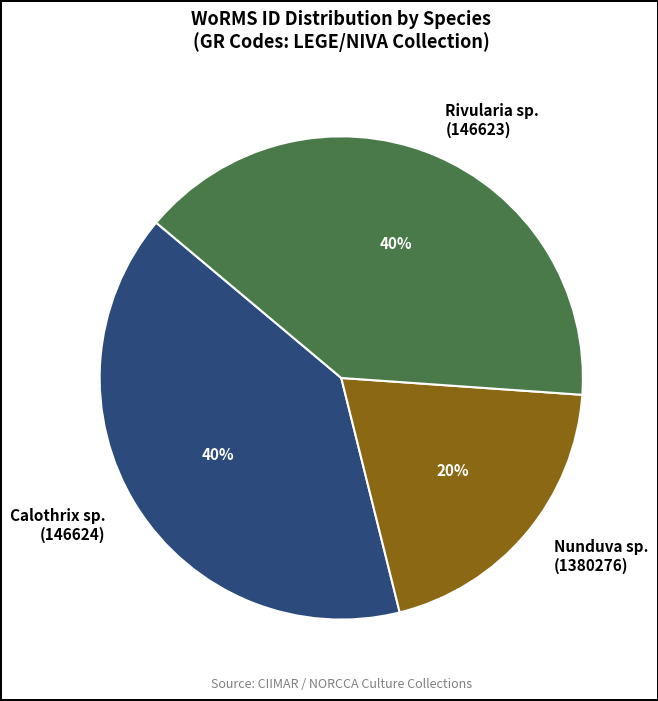

How many slices are in this pie chart?

3